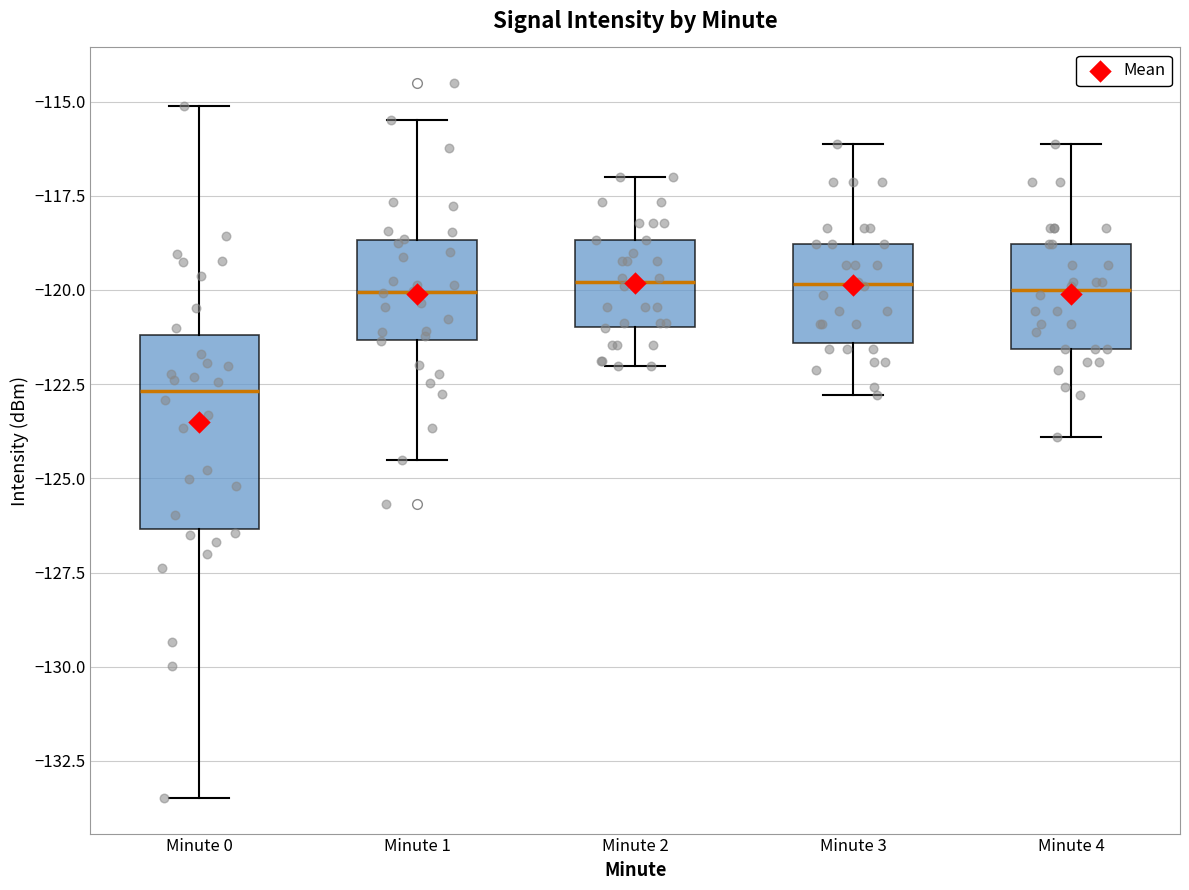

Reading left to right, read every box against the y-axis: the position of its median line, the range the box covers, and the ends of its whiskers. The values are not printed on the chart, so give them approximately, as read against the axis.

Minute 0: median -122.5, box -126.5 to -121.0, whiskers -133.5 to -115.0
Minute 1: median -120.0, box -121.5 to -118.5, whiskers -124.5 to -115.5
Minute 2: median -120.0, box -121.0 to -118.5, whiskers -122.0 to -117.0
Minute 3: median -120.0, box -121.5 to -119.0, whiskers -123.0 to -116.0
Minute 4: median -120.0, box -121.5 to -119.0, whiskers -124.0 to -116.0